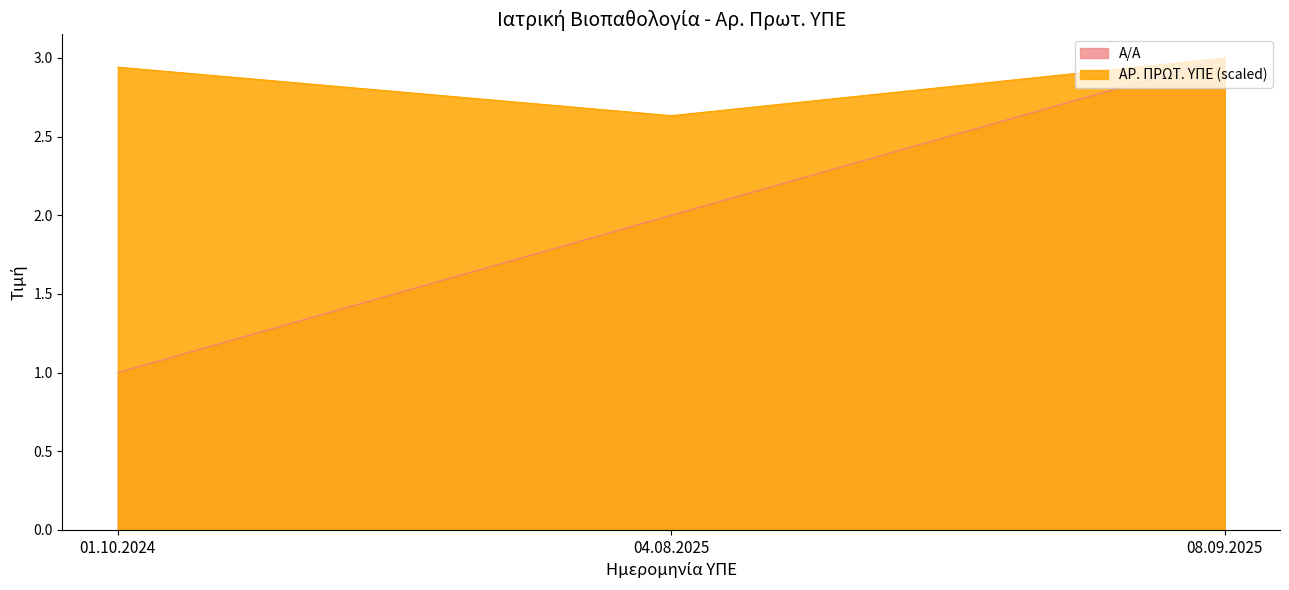

What are all the series names shown in the legend?

Α/Α, ΑΡ. ΠΡΩΤ. ΥΠΕ (scaled)